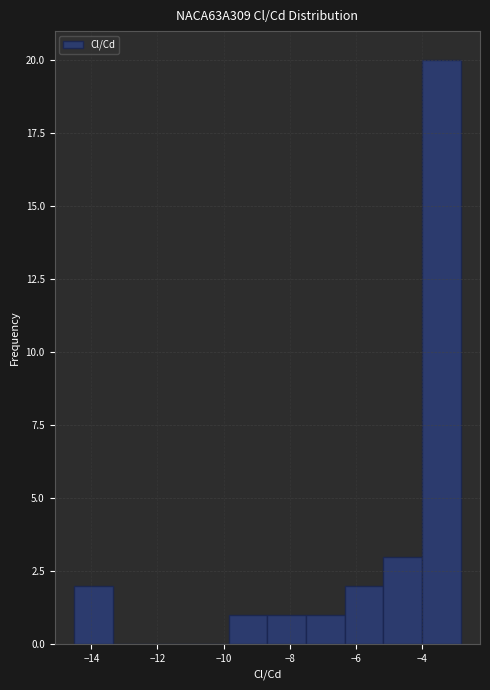

Over which range of the x-axis is the bar tallest?

-4.0 to -2.8